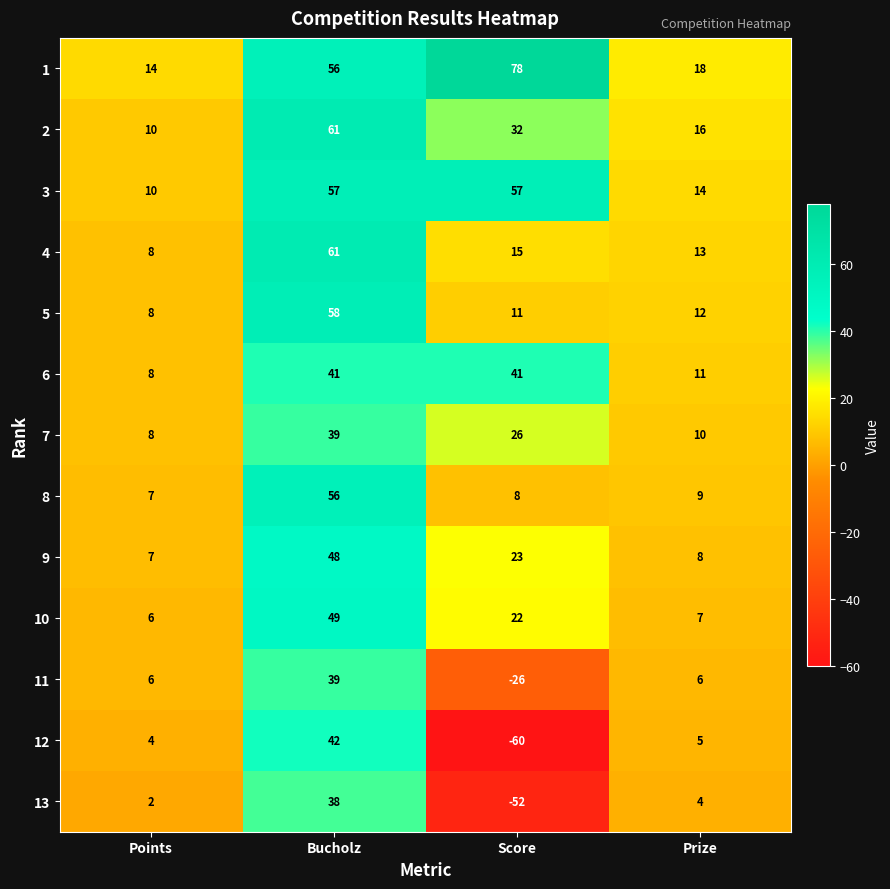

Where is 7 nearest to the value 23?

Score